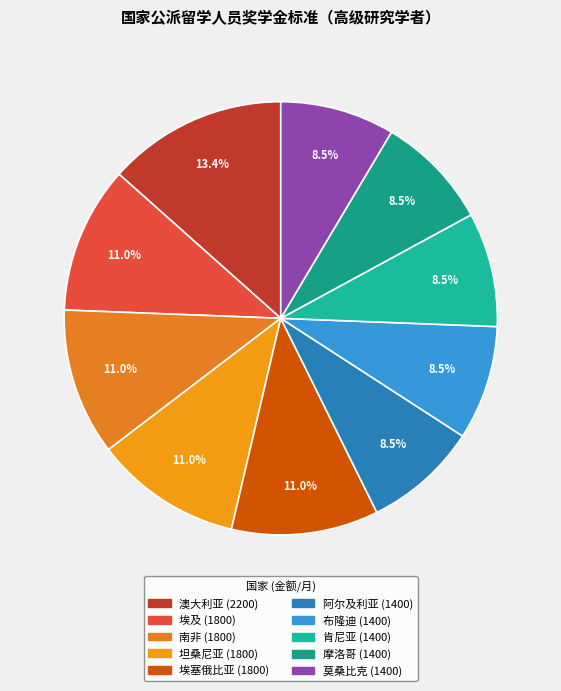

Is there any slice that represents more than half of the pie?

No